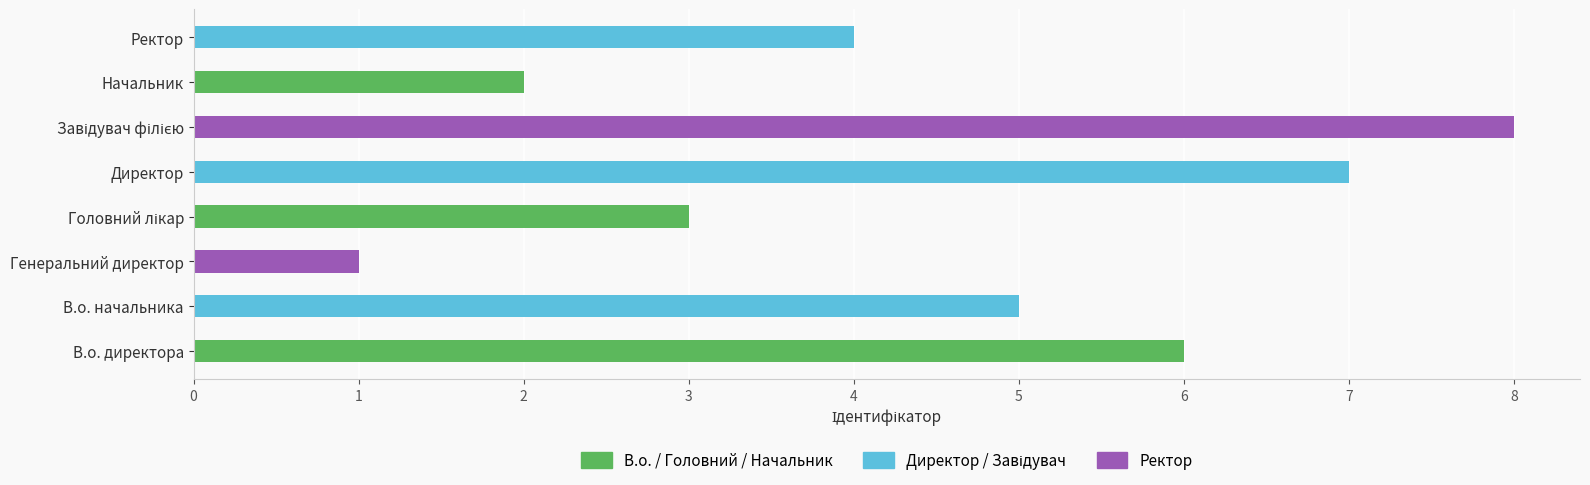

What is the greatest value displayed?

8